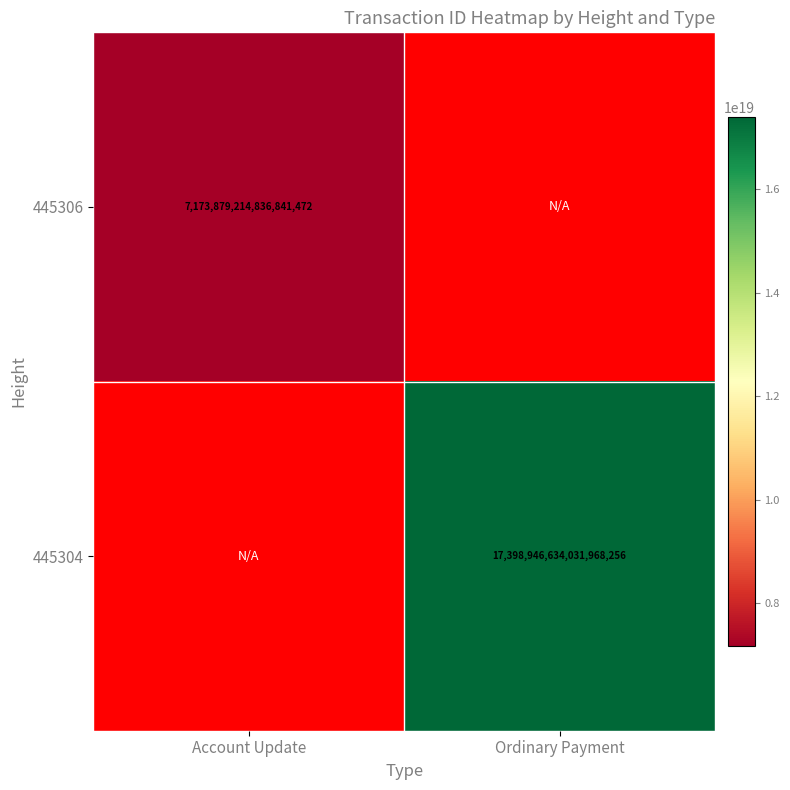

The value of 445304 at Ordinary Payment is 17398946634031968256. True or false?

True